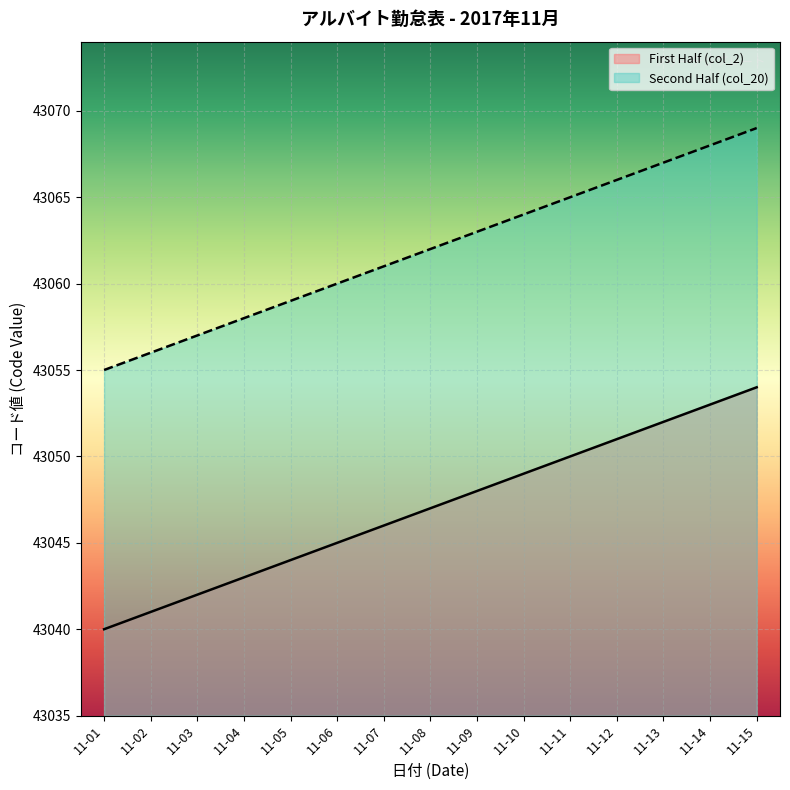

What is the value of the Second Half (col_20) point at the 10th from the left?

43064